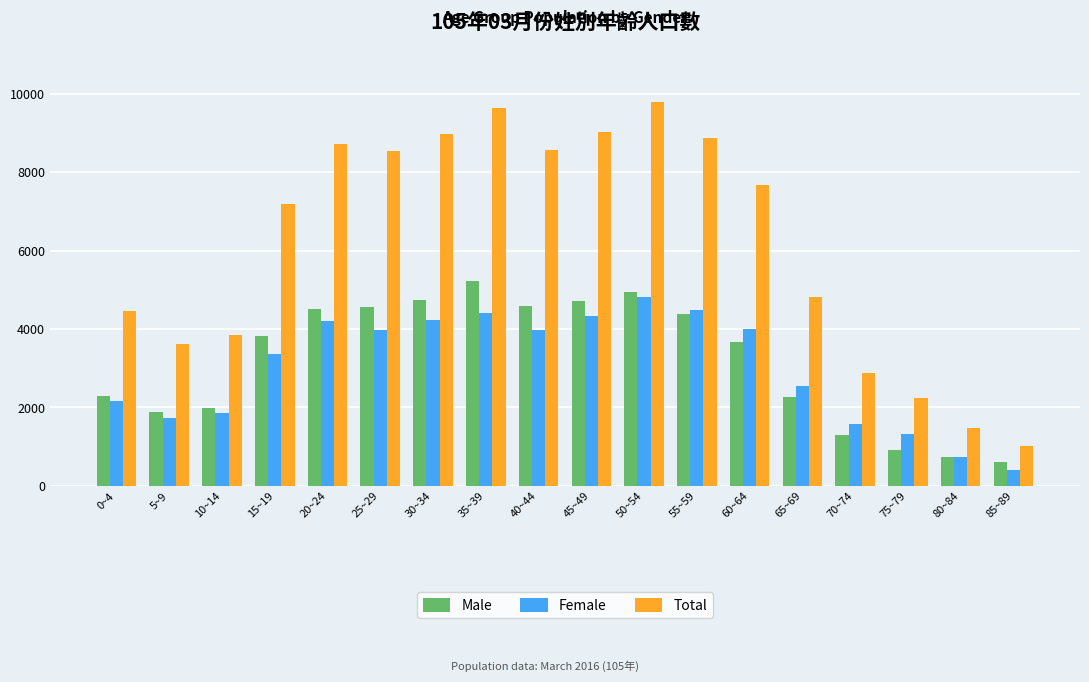

What is the difference between the Total values at 10~14 and 65~69?

982